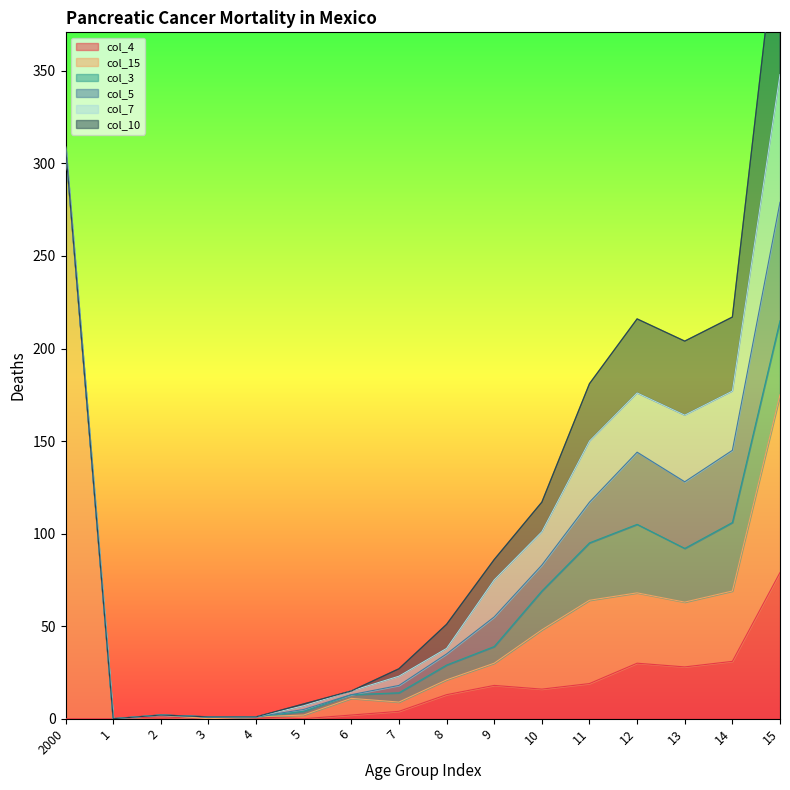

What is the sum of the col_4 values at 2 and 1?

1